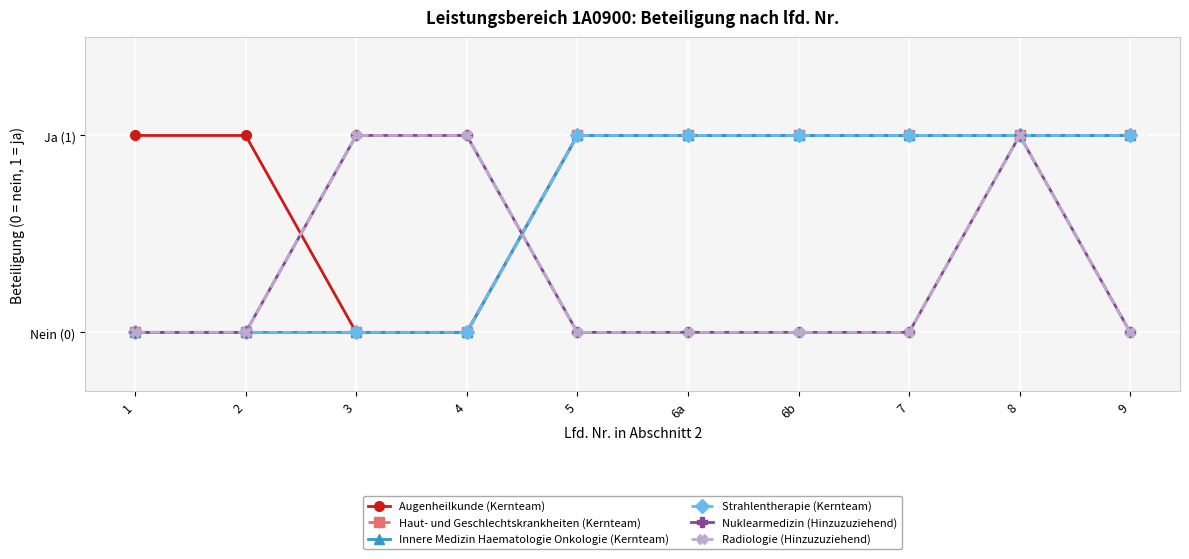

What position from the right is 6a?

5